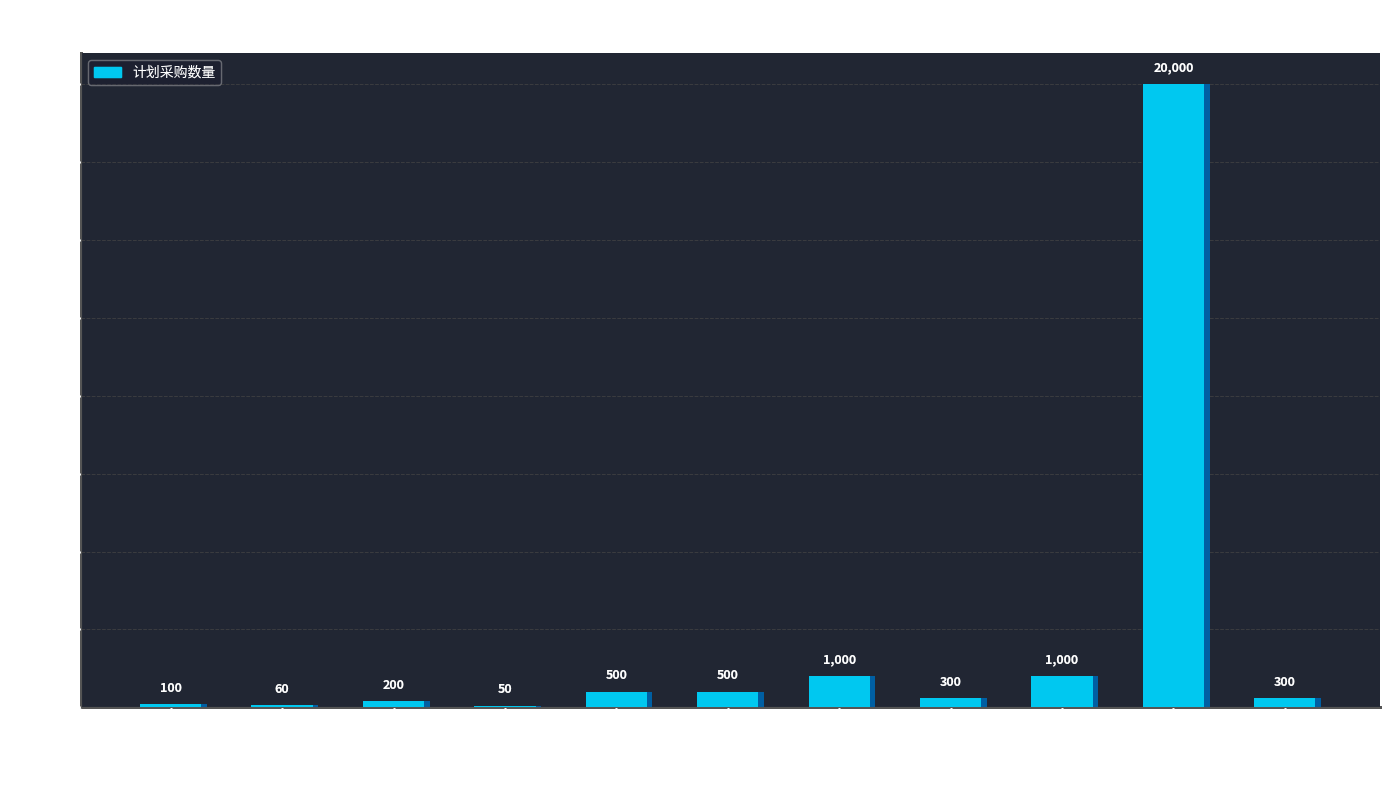

Which has a higher value, 垃圾袋（小） or 笤帚?

垃圾袋（小）